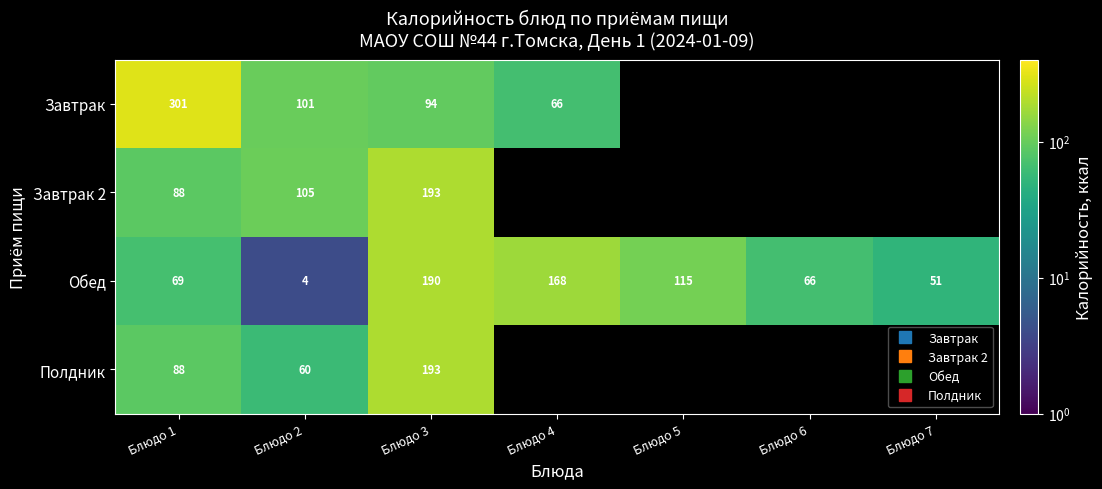

The value of Обед at Блюдо 7 is 51.0. True or false?

True